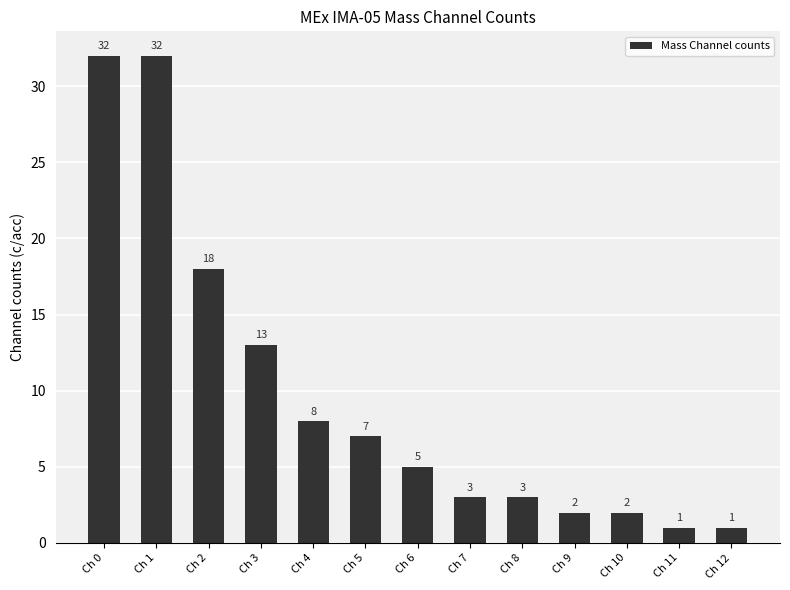

What is the average value?

10